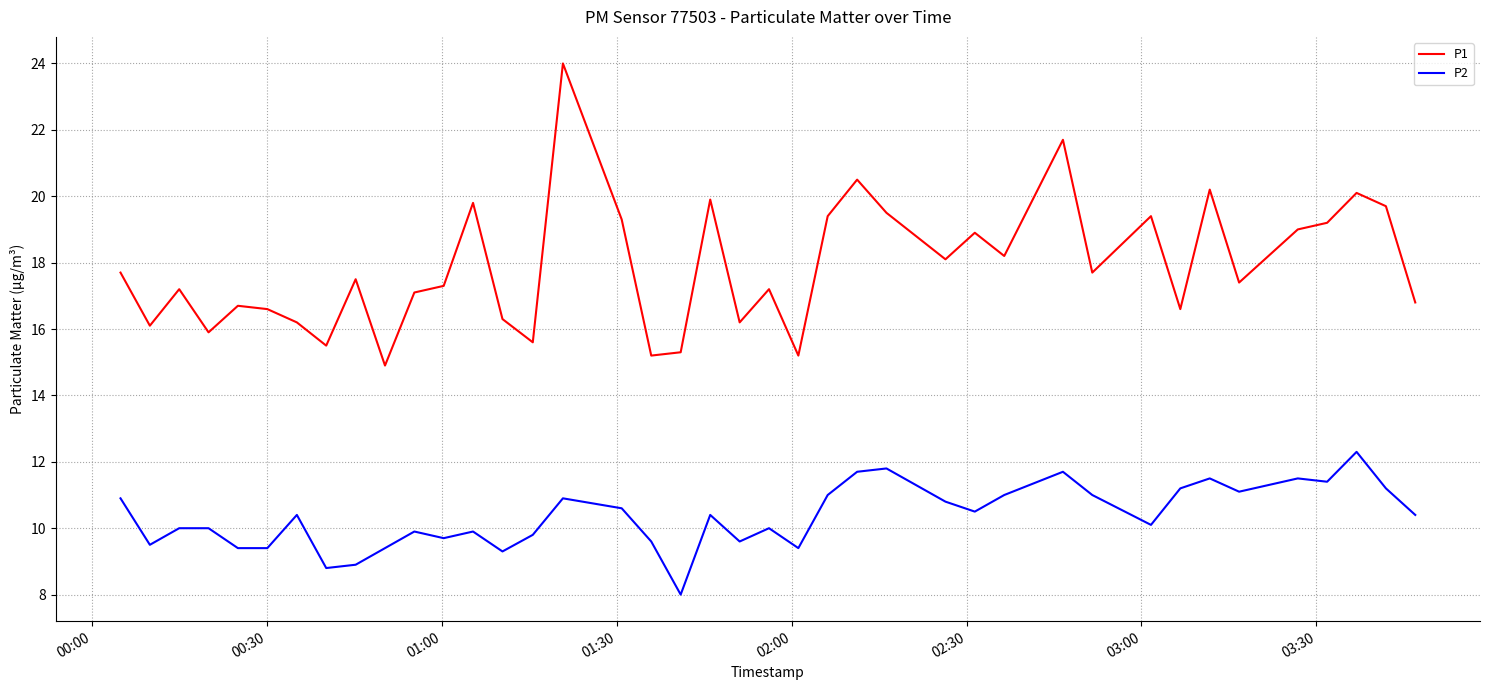

Which series has the widest spread of values?

P1